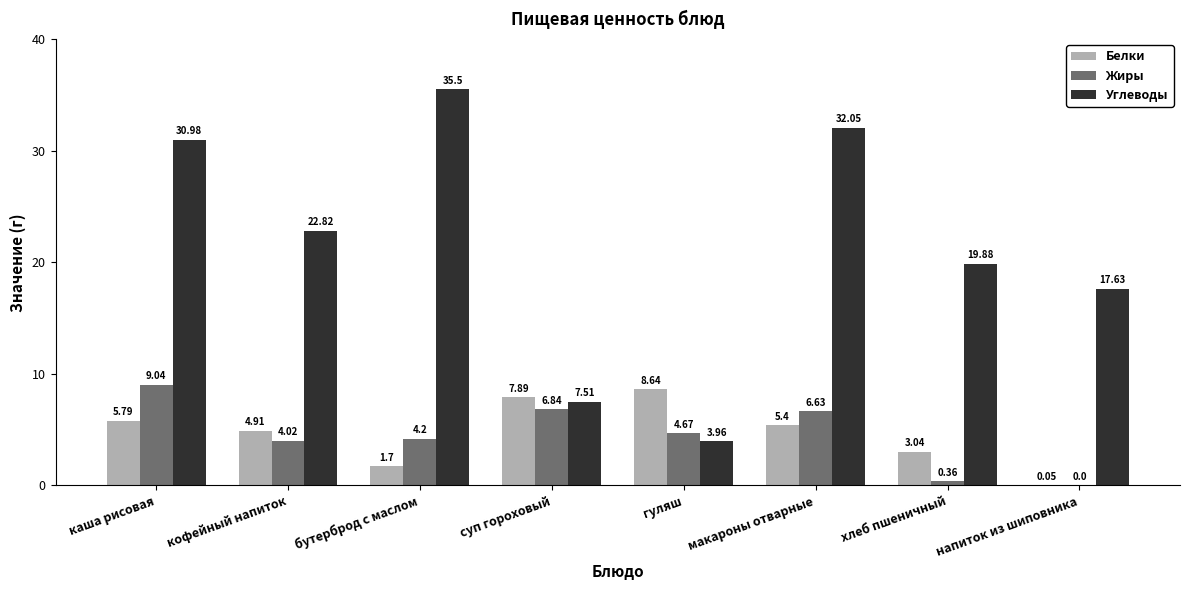

What is the sum of all Белки values?

37.4